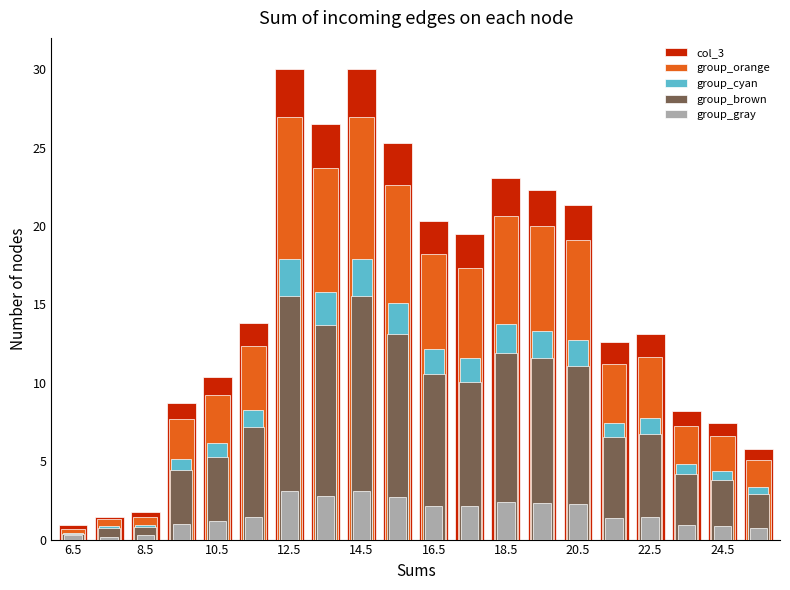

What are all the series names shown in the legend?

col_3, group_orange, group_cyan, group_brown, group_gray